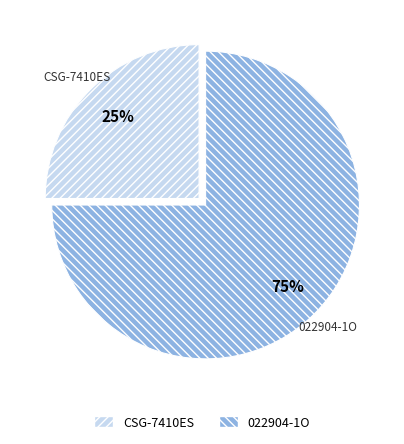

Which category has the smallest portion of the pie?

CSG-7410ES